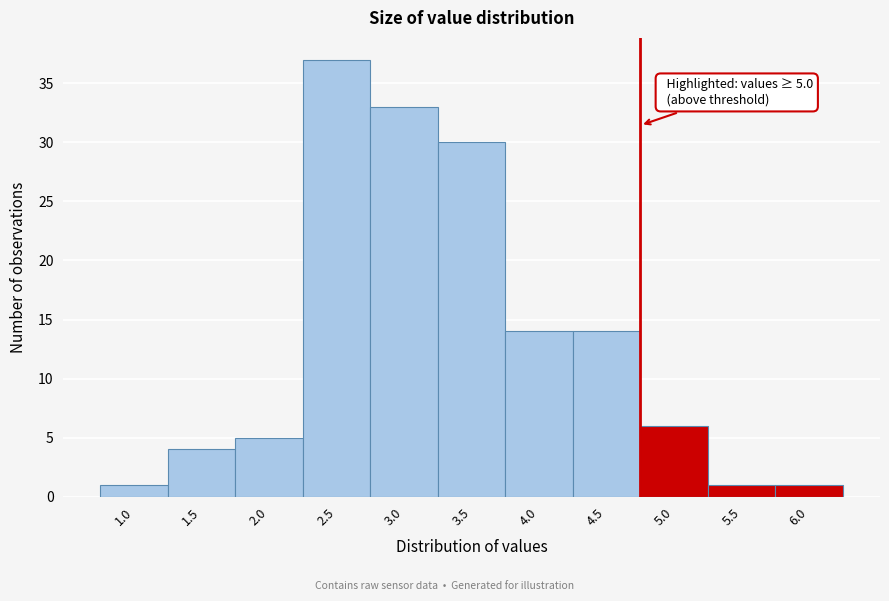

Reading left to right, what are all the values shown in this chart?

1	4	5	37	33	30	14	14	6	1	1